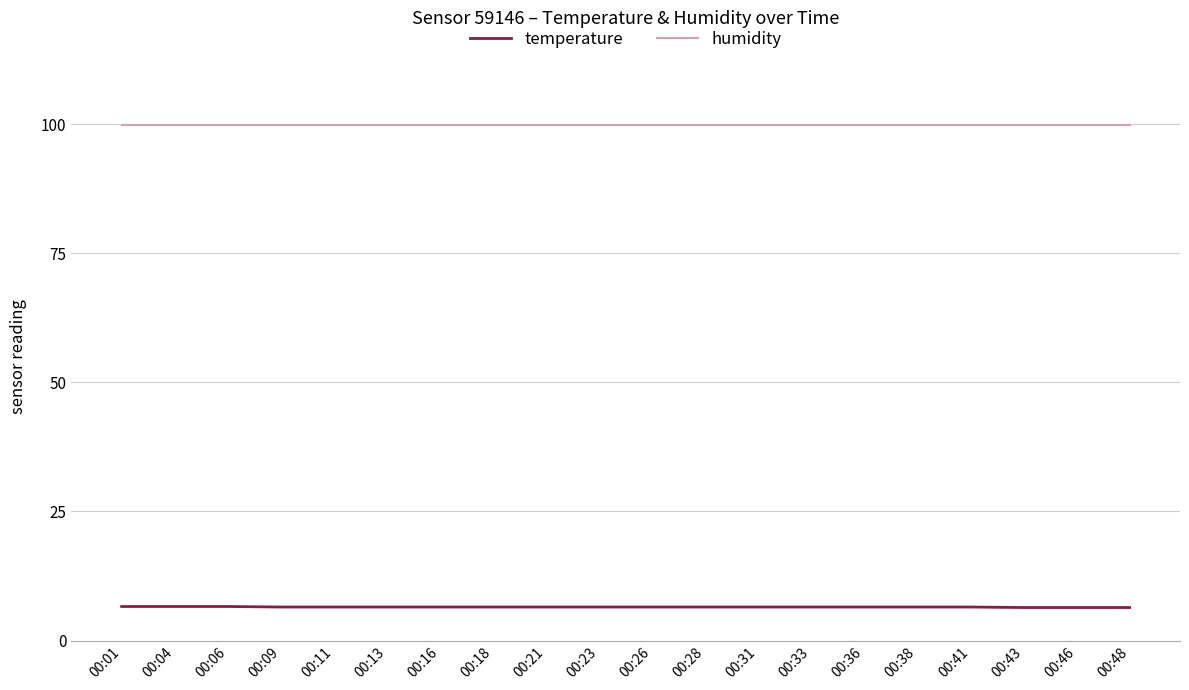

The value of temperature at 00:09 is 6.5. True or false?

True